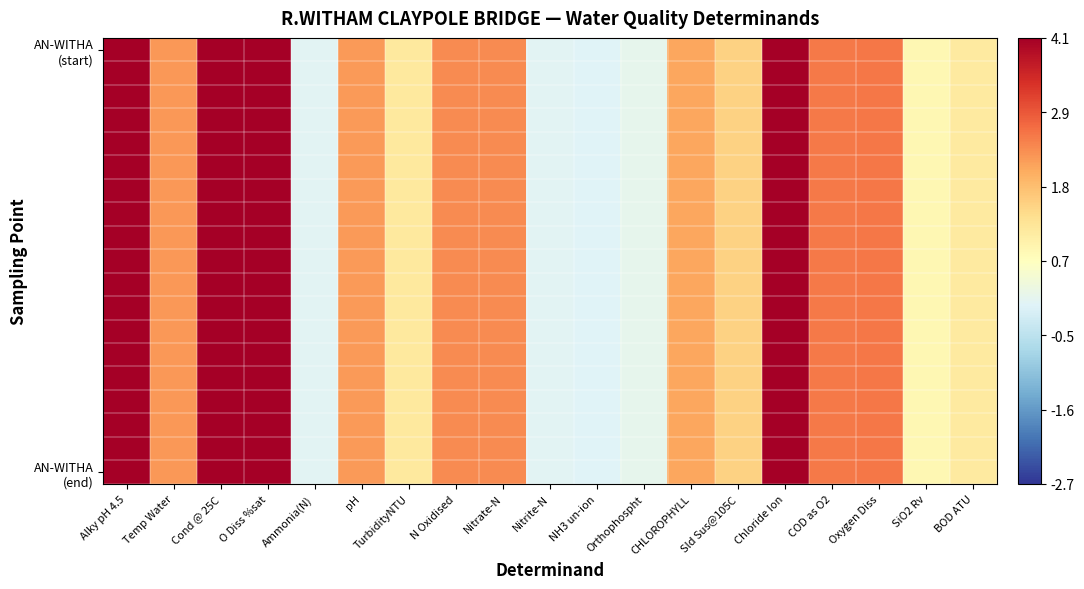

Between Orthophospht and Cond @ 25C, which is larger?

Cond @ 25C